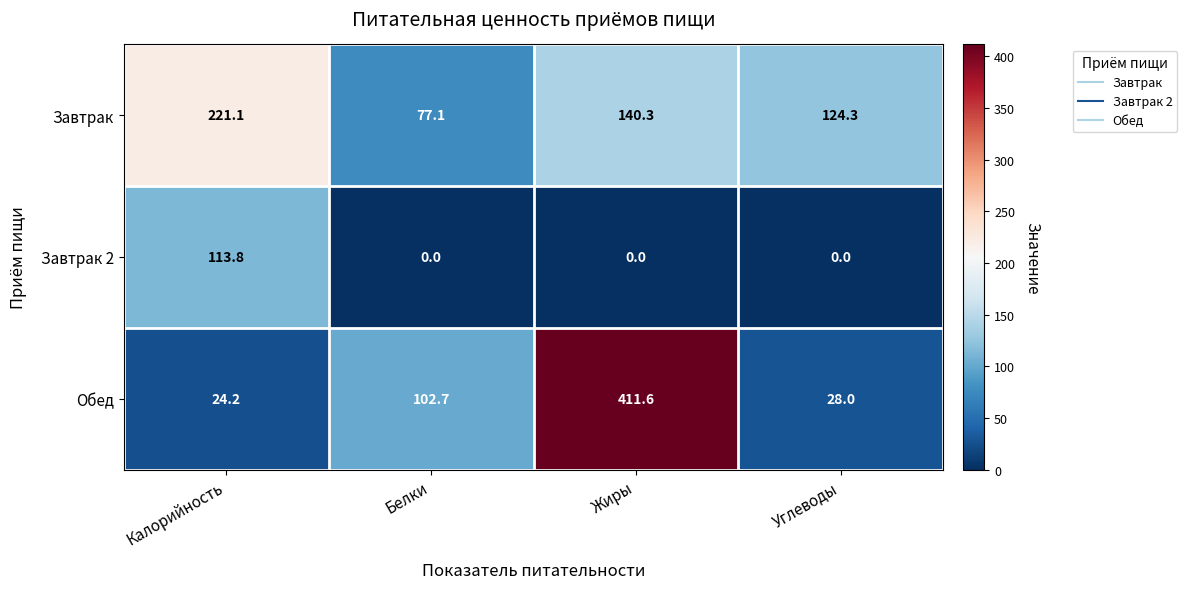

Count the number of data series in this chart.

3